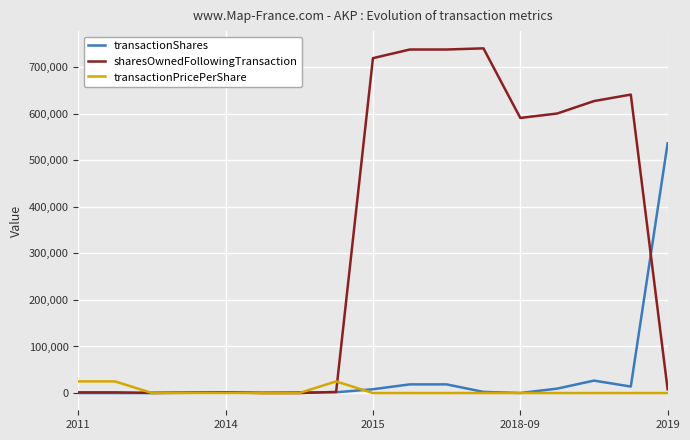

Which series has the largest total across all categories?

sharesOwnedFollowingTransaction